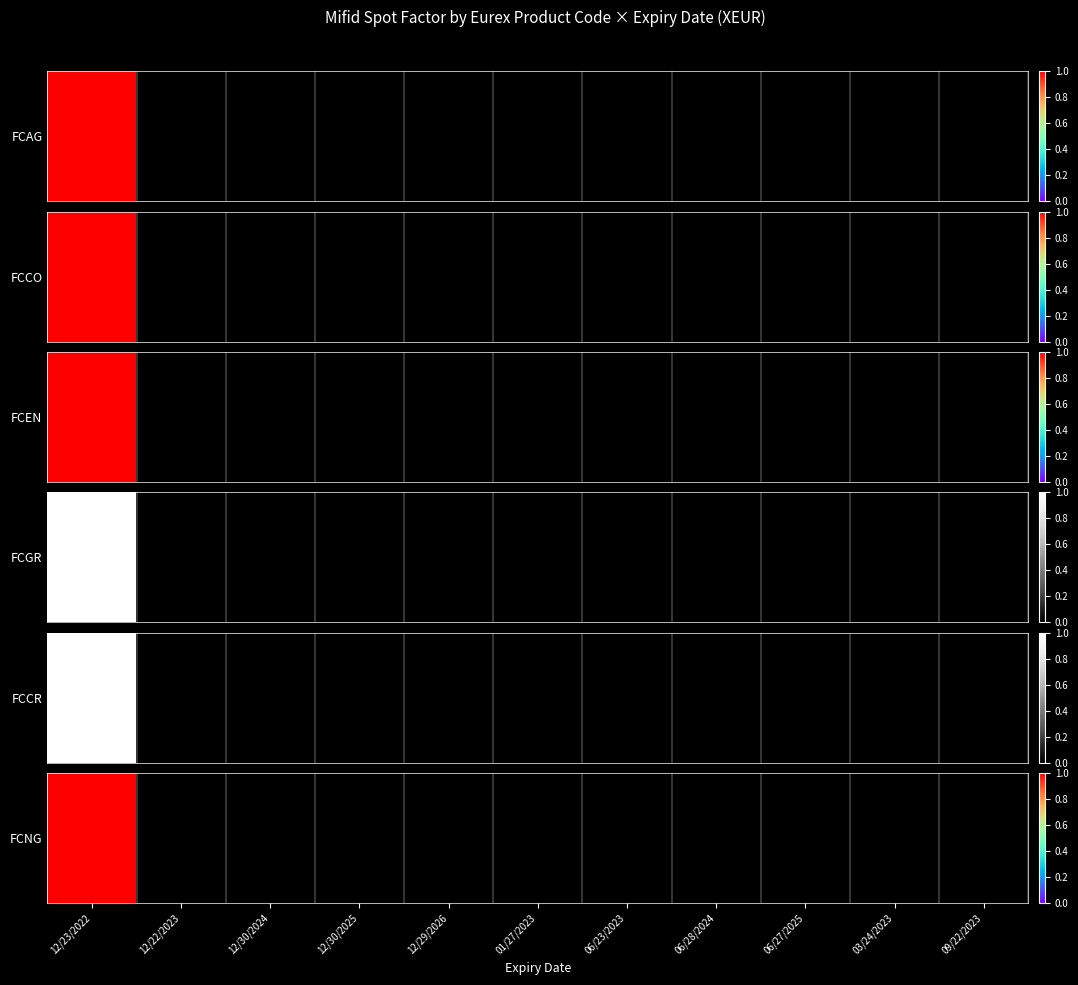

True or false: FCNG has a value of 0 at 01/27/2023.

False